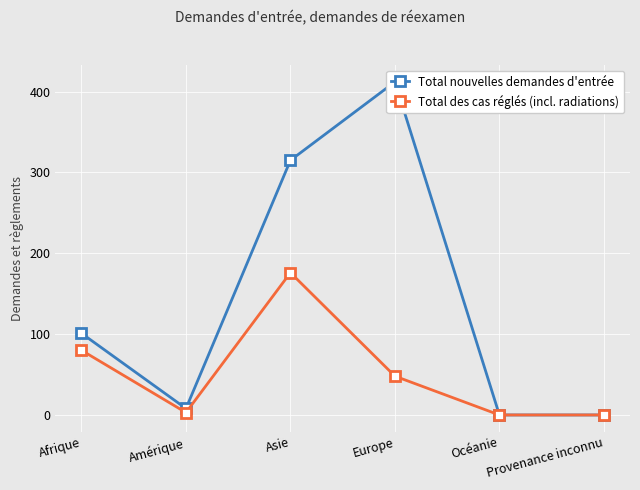

At how many categories does at least one series exceed 60?

3